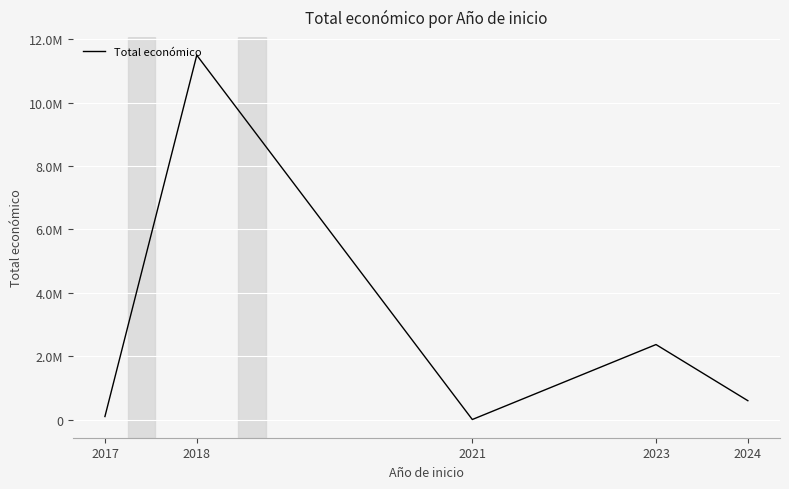

What is the value of the 5th point from the left?

593715